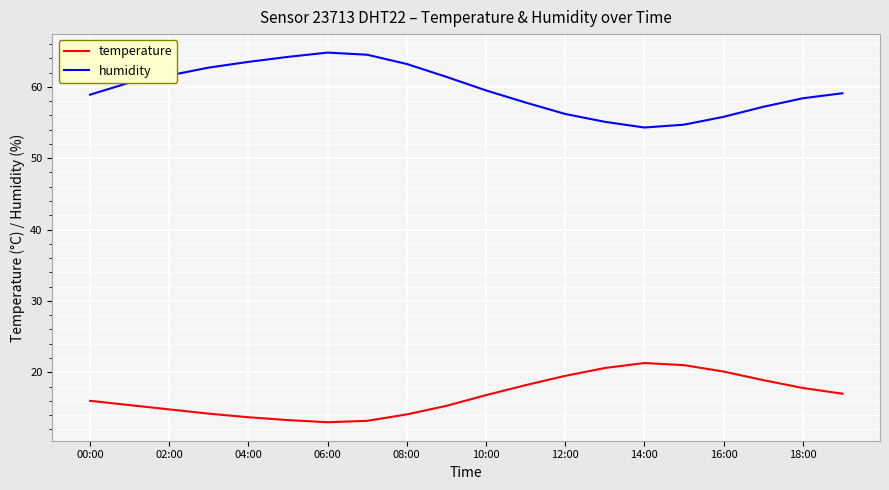

What is the smallest value displayed?

13.0